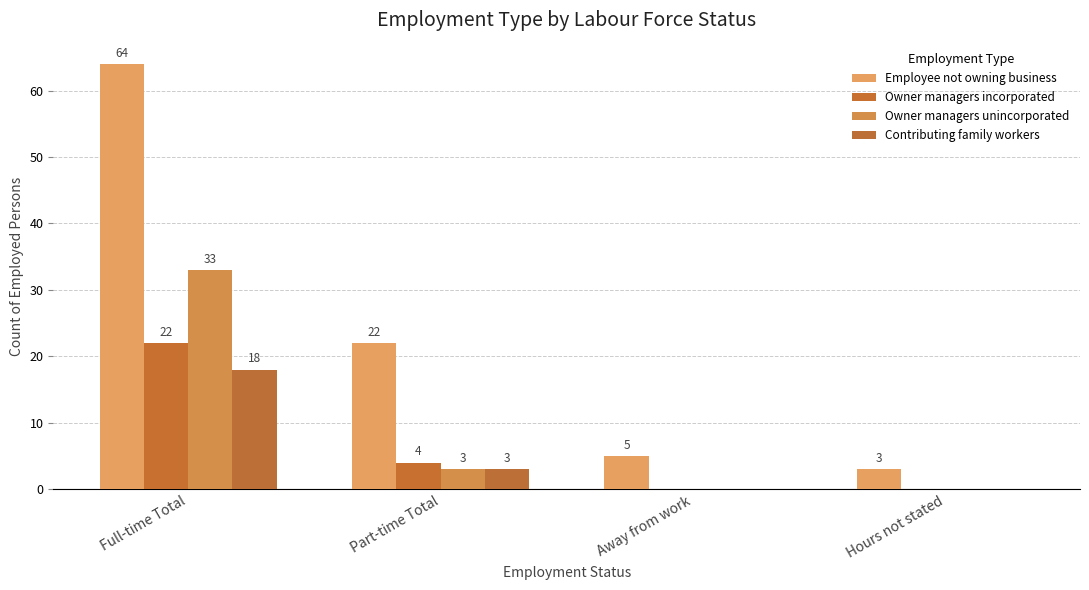

Between Hours not stated and Part-time Total, which is larger?

Part-time Total